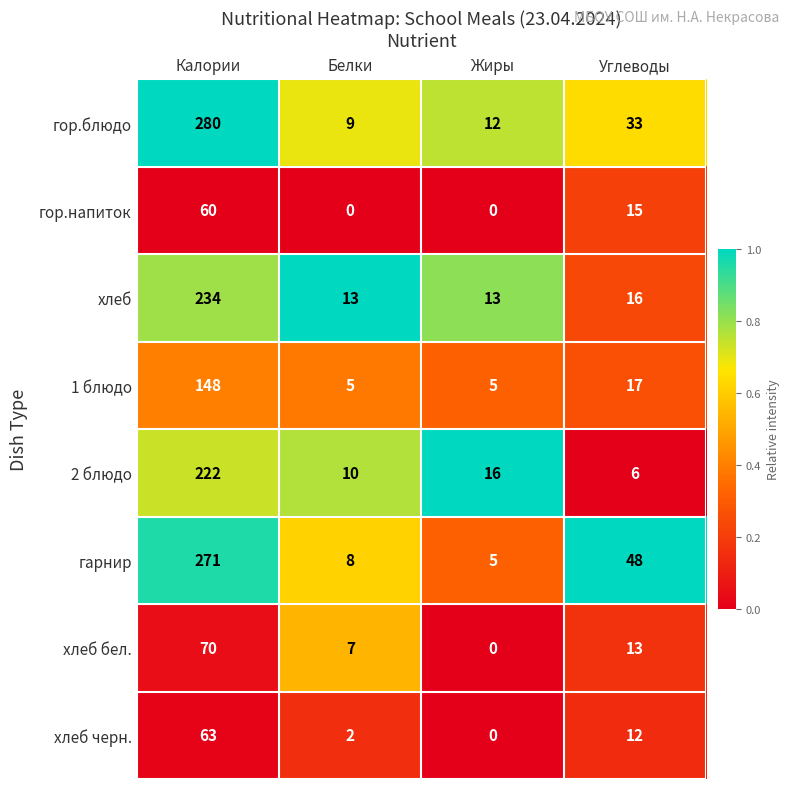

Between Жиры and Углеводы, which series saw the biggest shift?

гарнир